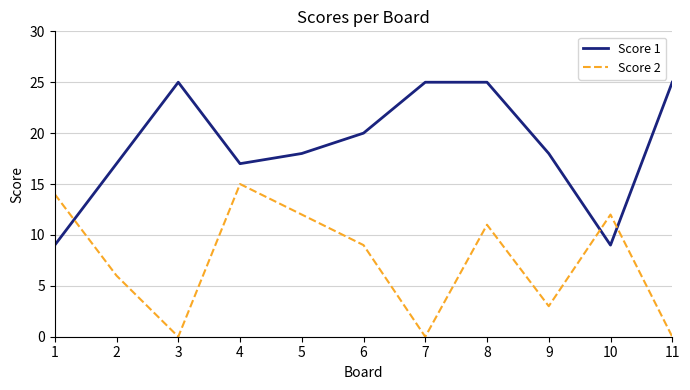

True or false: Score 1 has a value of 9 at 6.

False